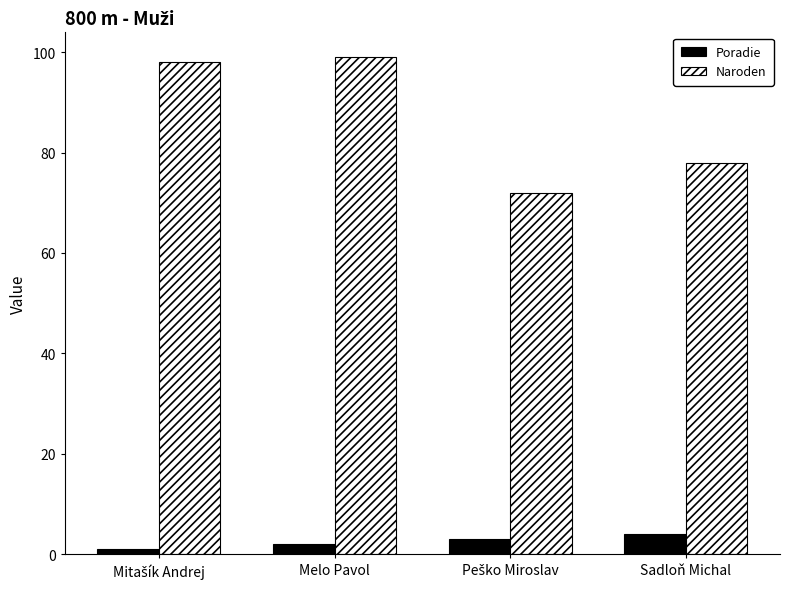

What is the maximum value for Naroden?

99